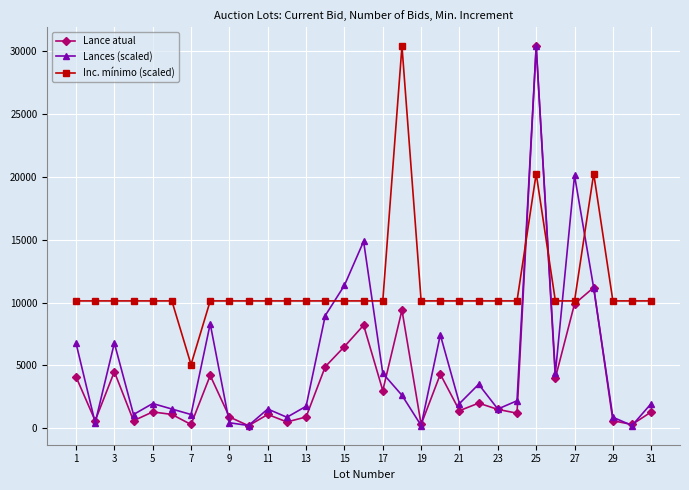

True or false: Inc. mínimo (scaled) and Lances (scaled) intersect in this chart.

True